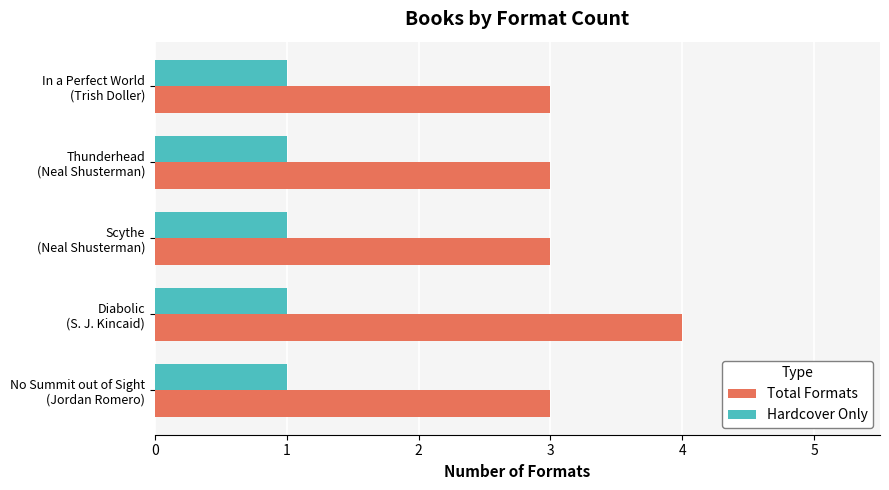

Rank the series by their average value, from highest to lowest.

Total Formats, Hardcover Only